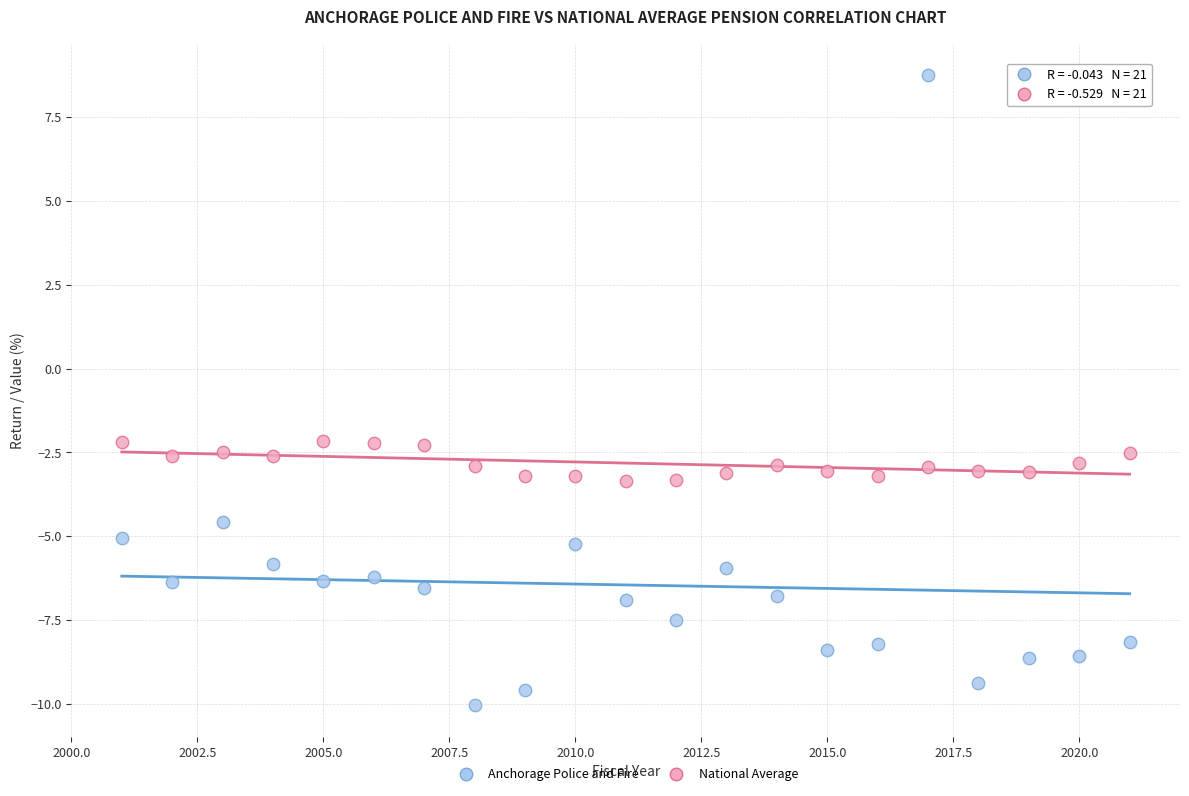

What are all the series names shown in the legend?

Anchorage Police and Fire, National Average